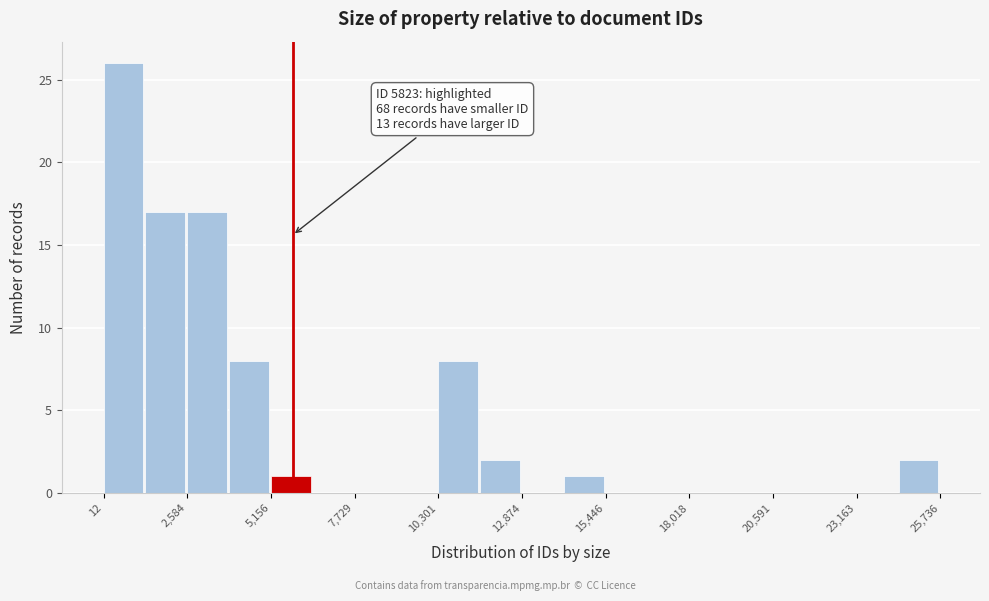

Around what value on the x-axis is the tallest bar? Give the approximate position of its centre, as read against the axis.

500